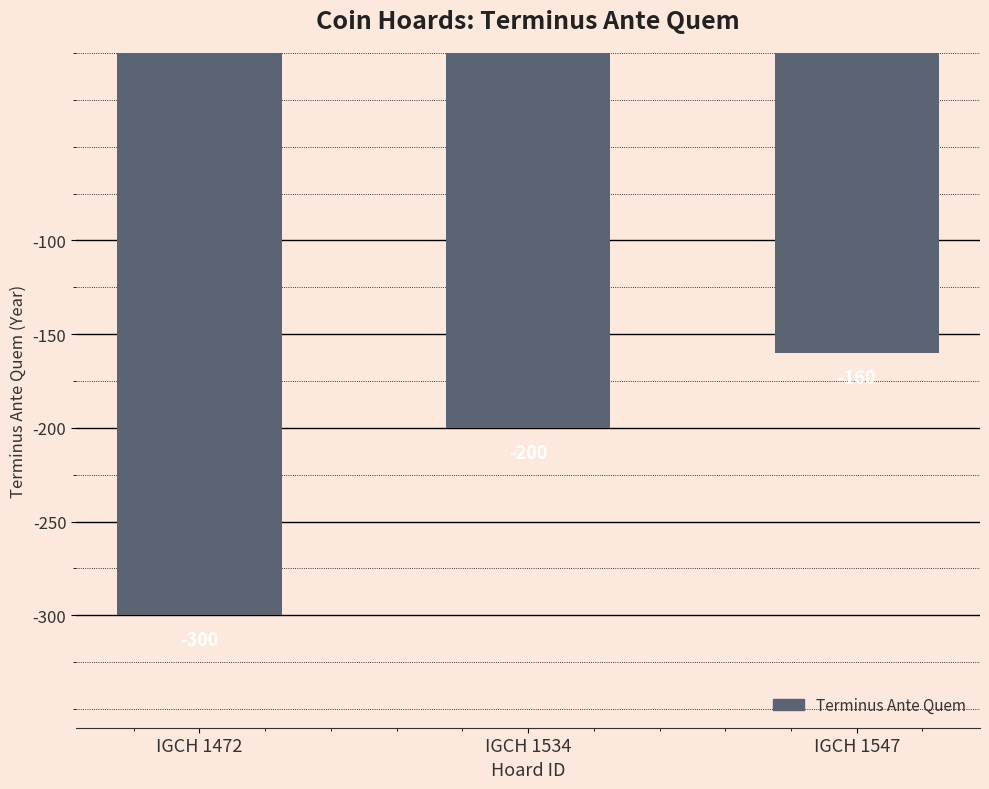

What is the maximum value shown in the chart?

-160